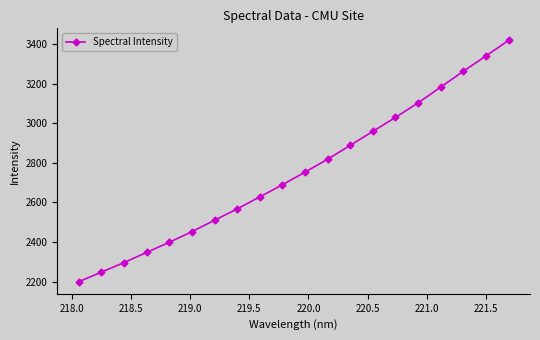

What is the difference between the maximum and minimum values?

1218.6